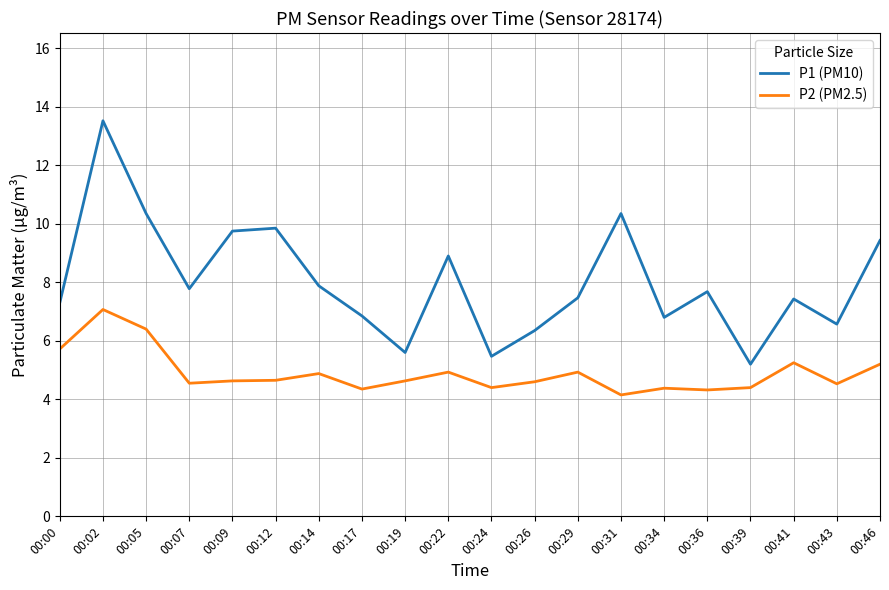

List the series in order of their peak value, highest first.

P1 (PM10), P2 (PM2.5)